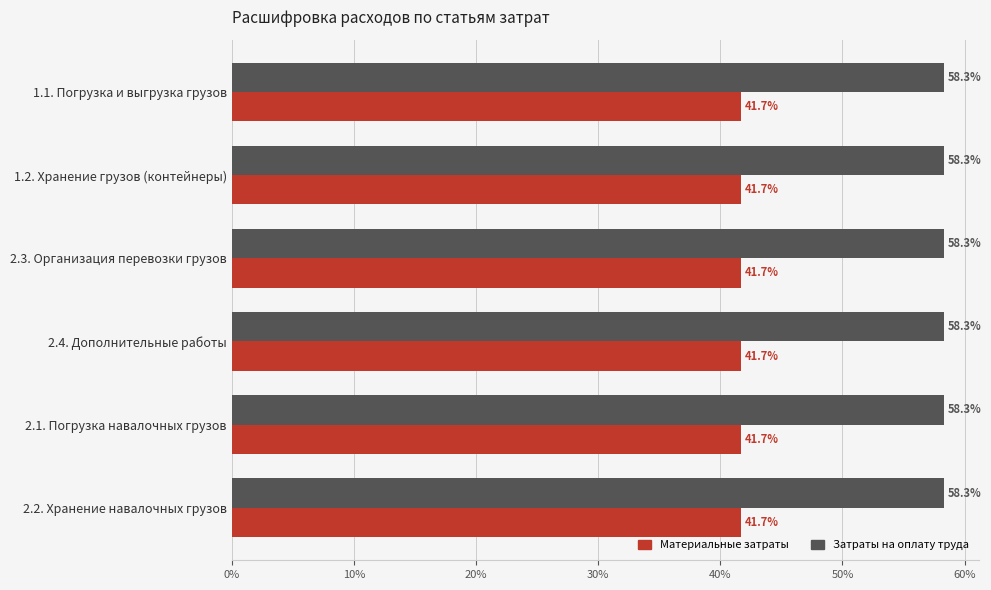

Is it true that Материальные затраты equals 22.0 at 2.4. Дополнительные работы?

False